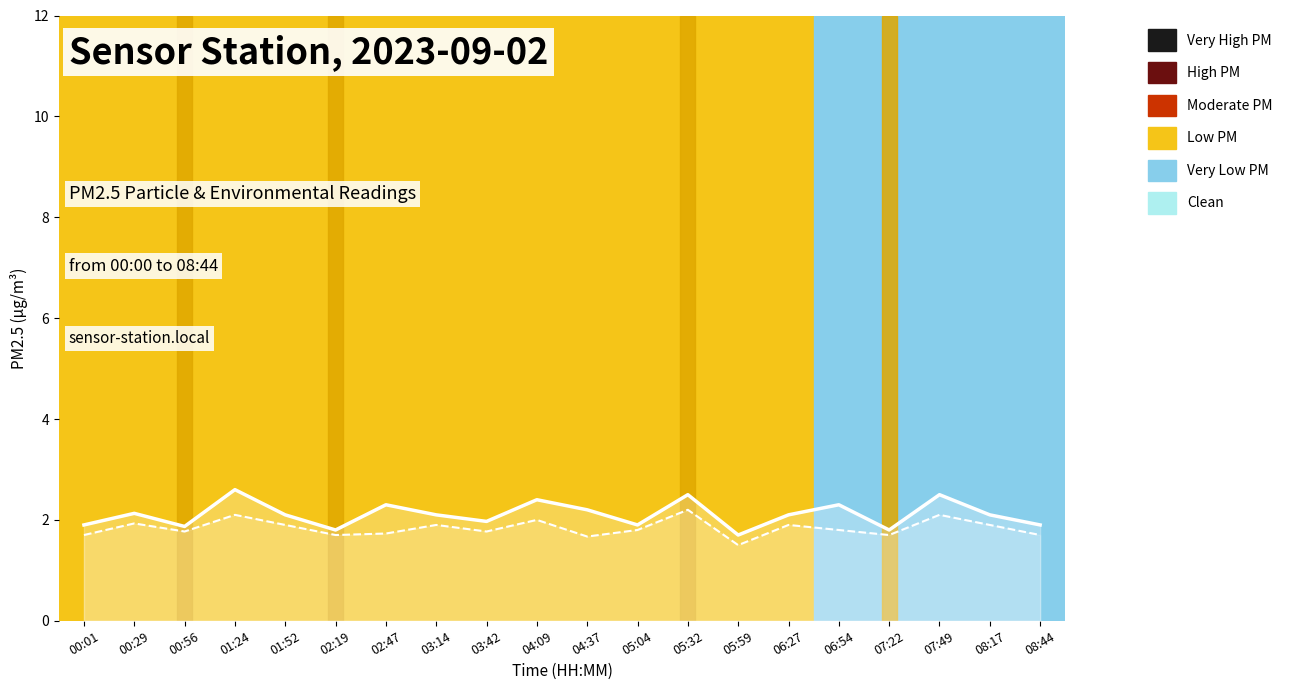

What is the value of the SDS_P2 point at the 7th from the left?

1.7